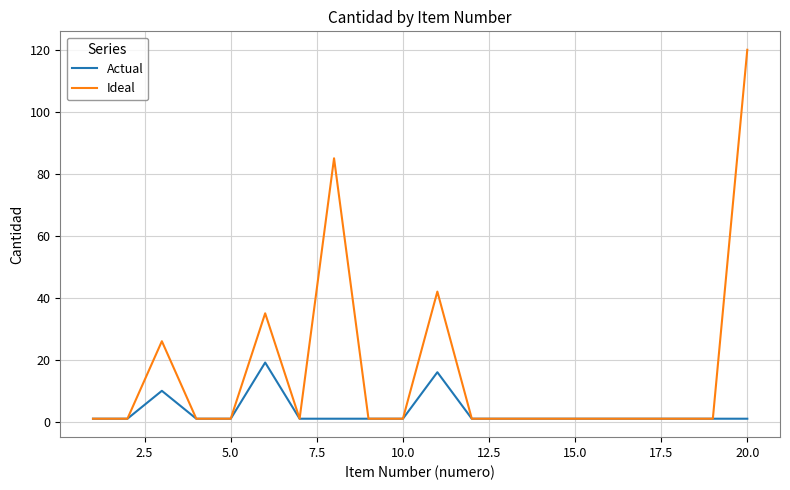

Rank the series by their average value, from highest to lowest.

Ideal, Actual